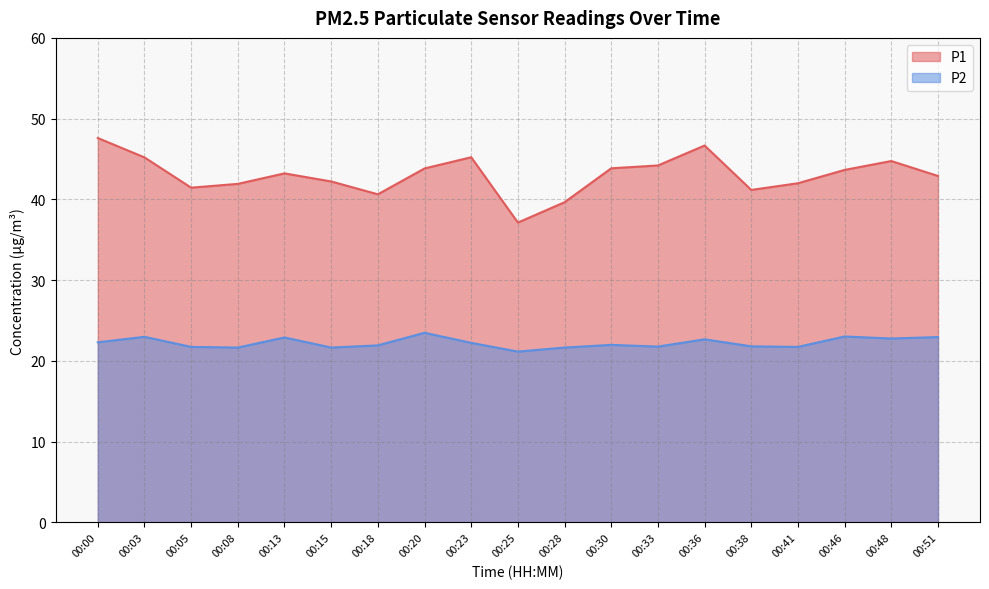

What is the difference between the maximum and minimum values in the P1 series?

10.5